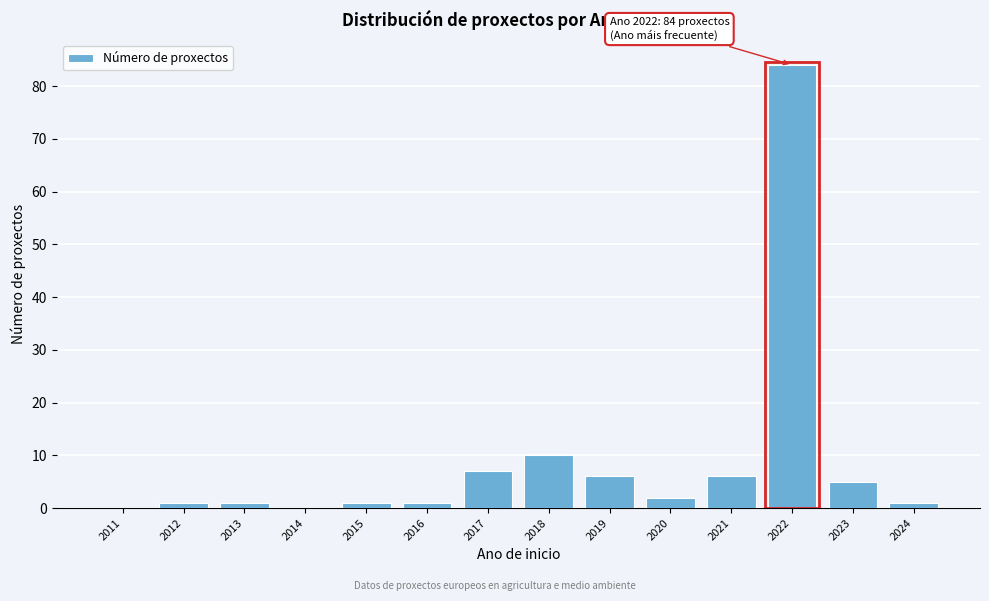

Reading left to right, list all the values displayed in this chart.

2011=0	2012=1	2013=1	2014=0	2015=1	2016=1	2017=7	2018=10	2019=6	2020=2	2021=6	2022=84	2023=5	2024=1